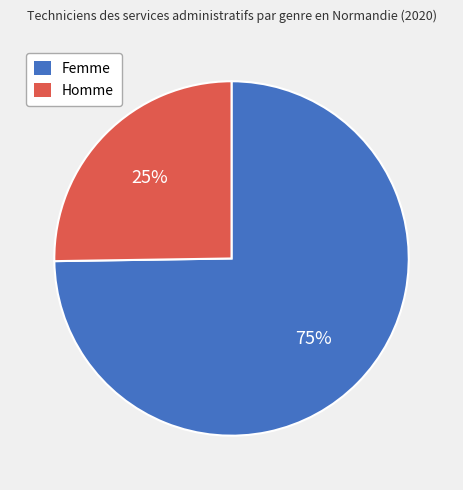

Combined, do Homme and Femme account for over 50%?

Yes